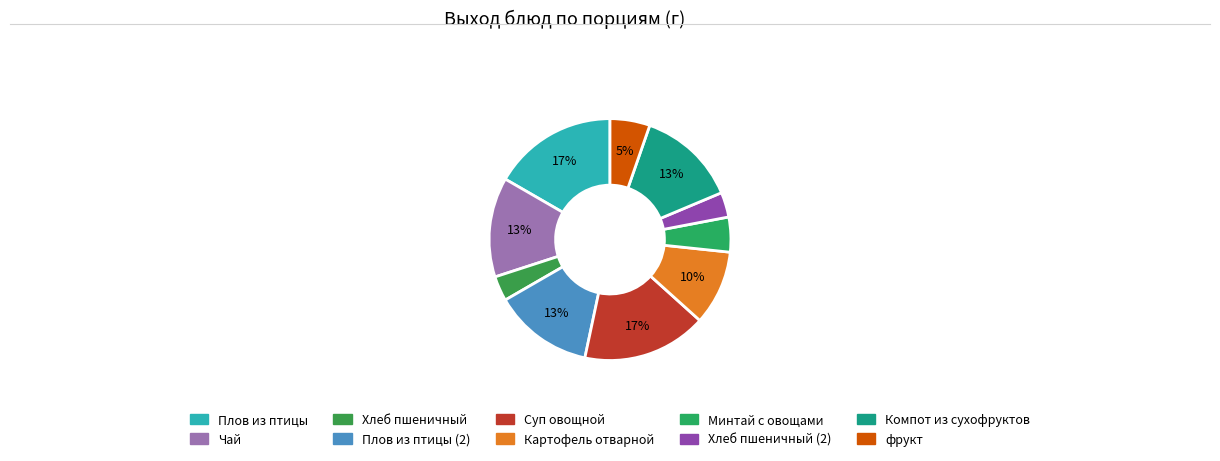

Count the number of slices in the pie.

10